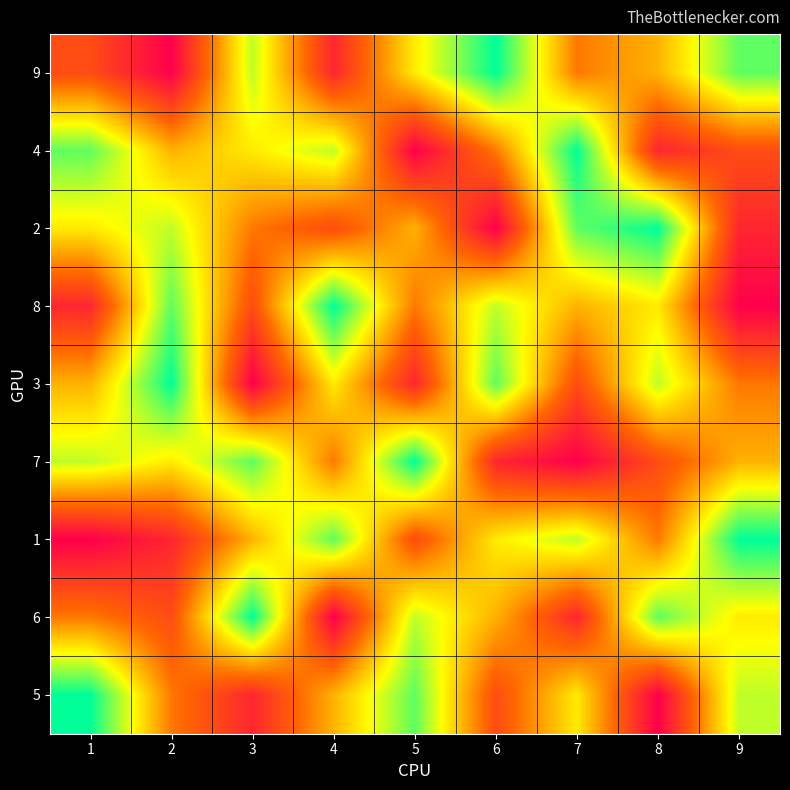

Which series has the largest total across all categories?

9